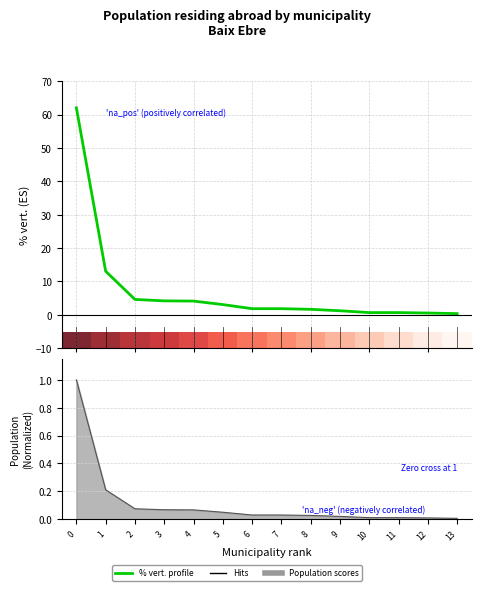

What is the smallest value displayed?

0.4